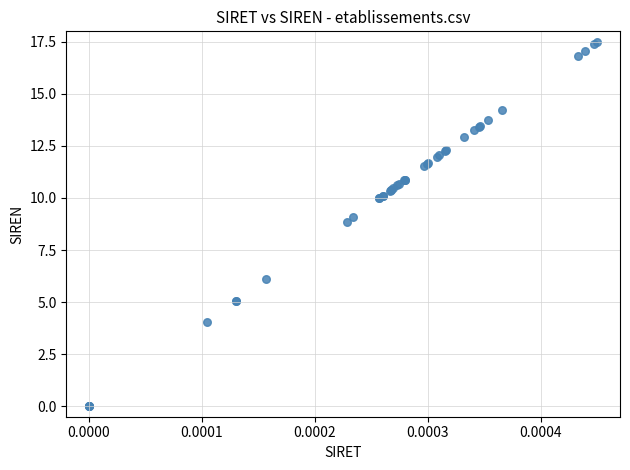

What Y value in the scatter plot is closest to 8?

8.9